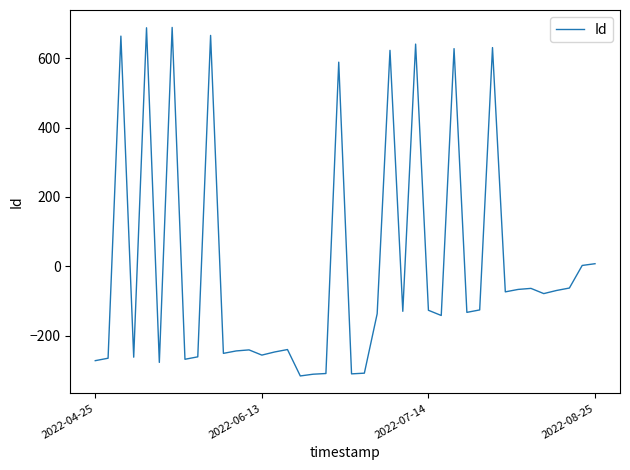

What is the greatest value displayed?

688